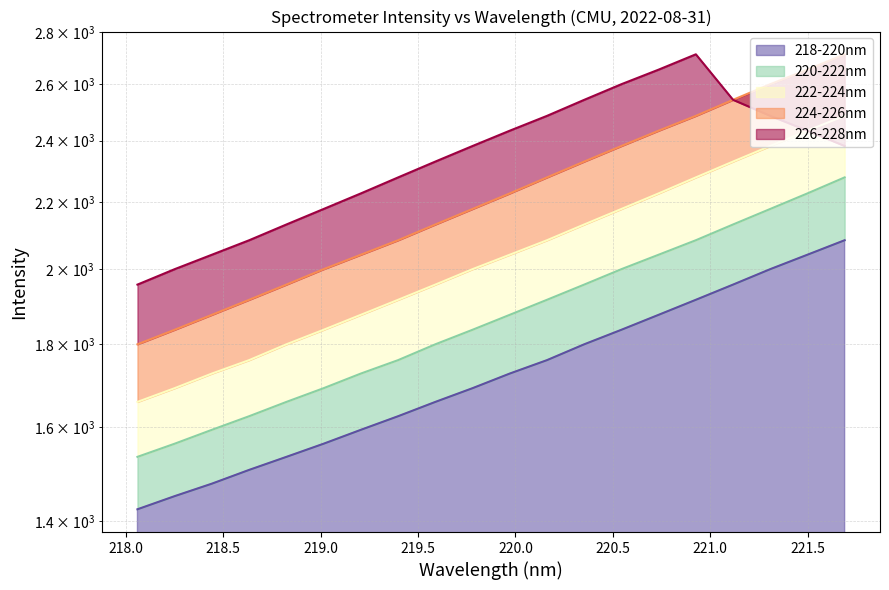

Reading left to right, transcribe all the data shown in this chart.

218-220nm: 1424.1	1450.9	1476.8	1505.8	1533.9	1562.7	1593.8	1624.8	1658.0	1690.5	1725.9	1759.0	1798.9	1836.3	1875.6	1915.9	1957.6	2000.8	2042.2	2084.4
220-222nm: 1533.9	1562.7	1593.8	1624.8	1658.0	1690.5	1725.9	1759.0	1798.9	1836.3	1875.6	1915.9	1957.6	2000.8	2042.2	2084.4	2131.5	2178.8	2227.3	2278.4
222-224nm: 1658.0	1690.5	1725.9	1759.0	1798.9	1836.3	1875.6	1915.9	1957.6	2000.8	2042.2	2084.4	2131.5	2178.8	2227.3	2278.4	2330.1	2382.0	2434.2	2485.8
224-226nm: 1798.9	1836.3	1875.6	1915.9	1957.6	2000.8	2042.2	2084.4	2131.5	2178.8	2227.3	2278.4	2330.1	2382.0	2434.2	2485.8	2542.9	2599.8	2654.0	2712.2
226-228nm: 1957.6	2000.8	2042.2	2084.4	2131.5	2178.8	2227.3	2278.4	2330.1	2382.0	2434.2	2485.8	2542.9	2599.8	2654.0	2712.2	2542.9	2485.8	2434.2	2382.0